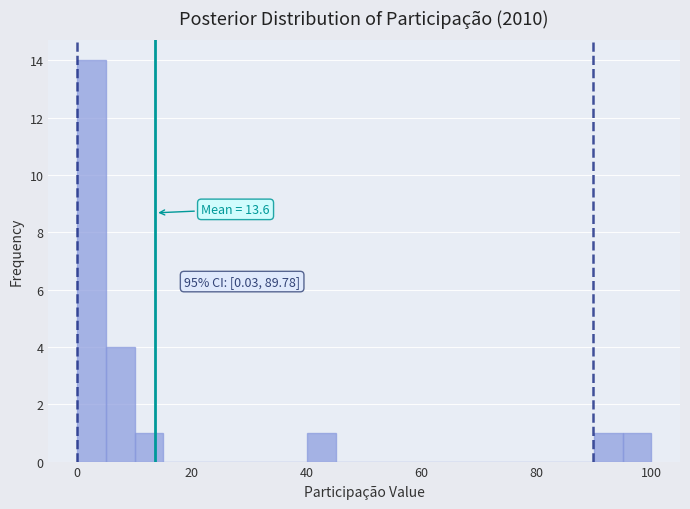

Around what value on the x-axis is the tallest bar? Give the approximate position of its centre, as read against the axis.

2